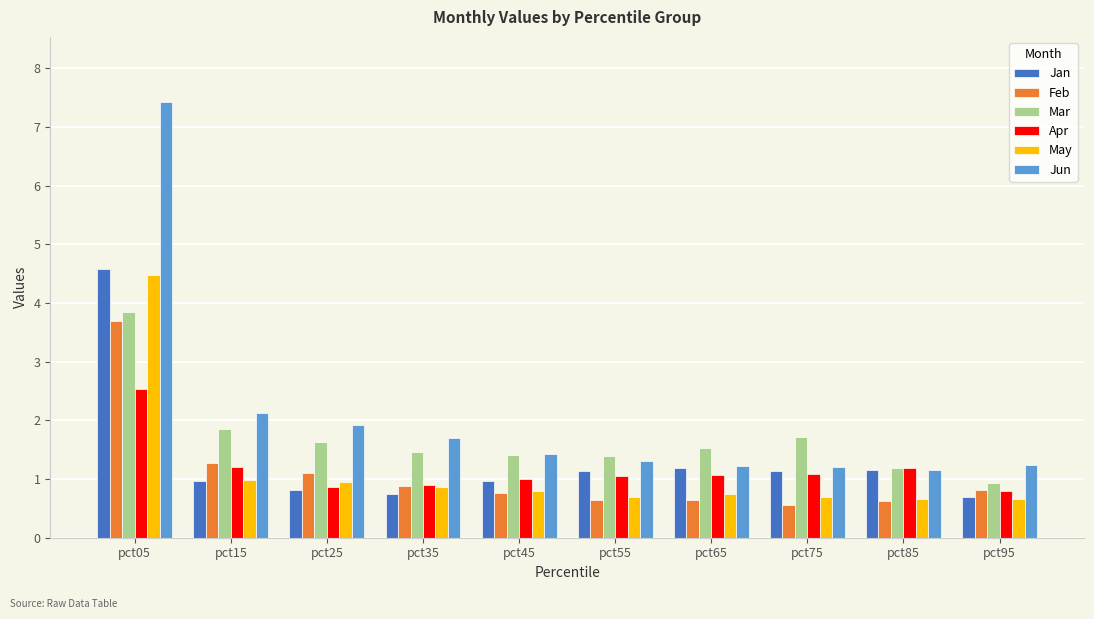

At which category does the chart reach its peak across all series?

pct05